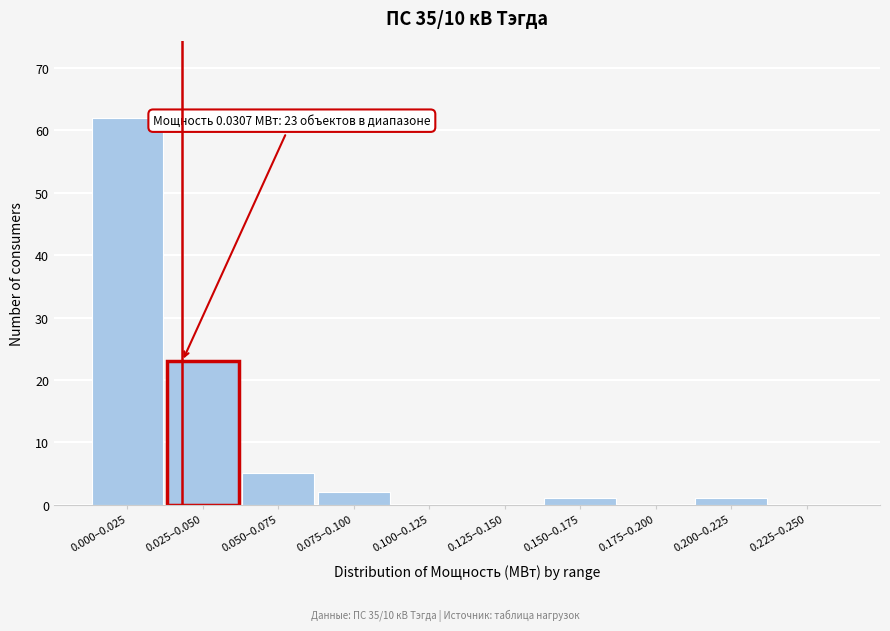

Reading left to right, transcribe all the data shown in this chart.

0.000–0.025=62	0.025–0.050=23	0.050–0.075=5	0.075–0.100=2	0.100–0.125=0	0.125–0.150=0	0.150–0.175=1	0.175–0.200=0	0.200–0.225=1	0.225–0.250=0